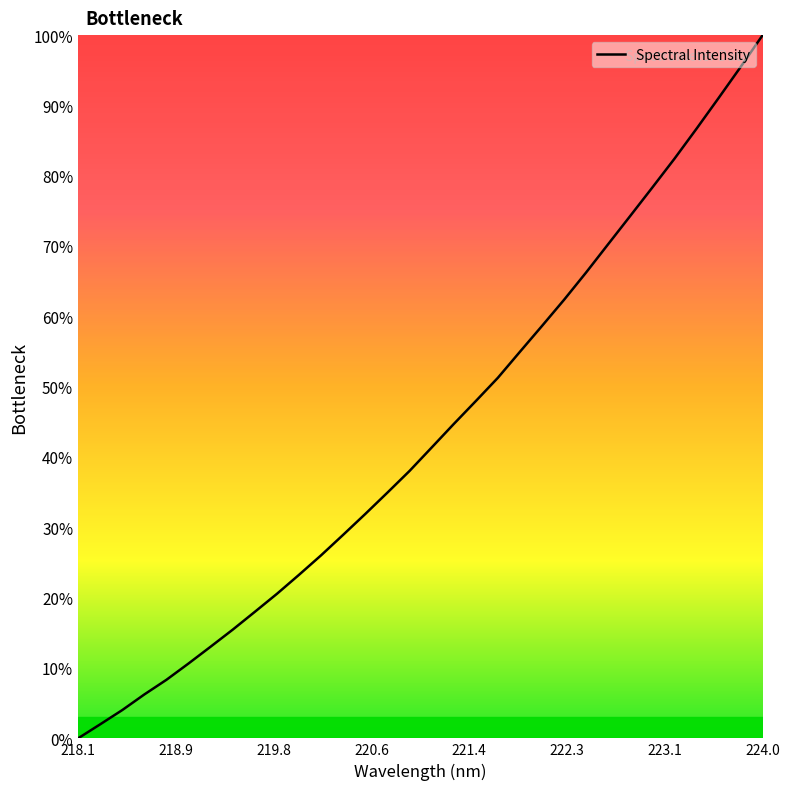

What is the difference between the maximum and minimum values?

100.0